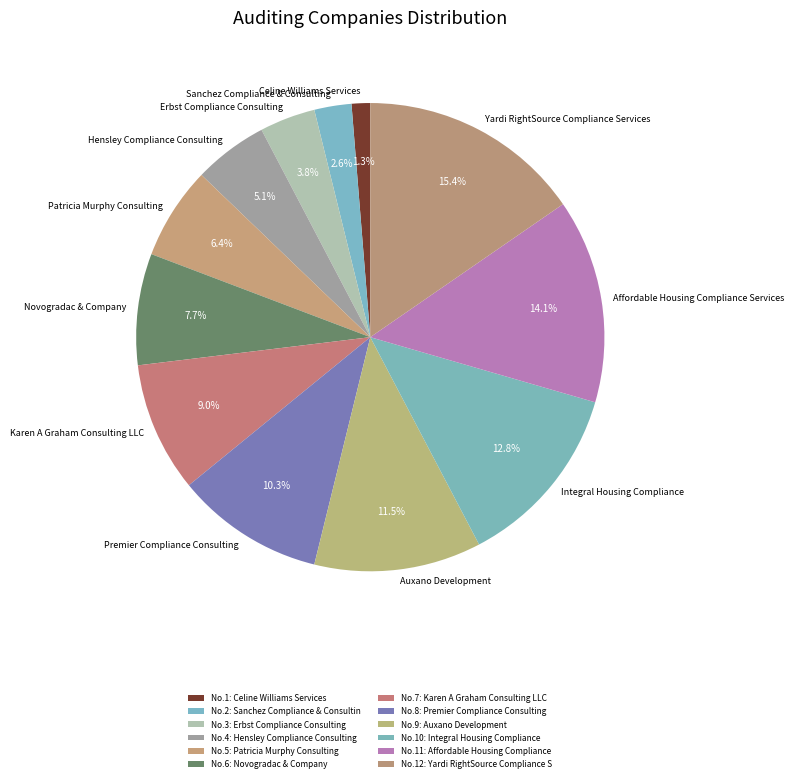

To the nearest percent, what is the combined percentage of Karen A Graham Consulting LLC and Erbst Compliance Consulting?

13%